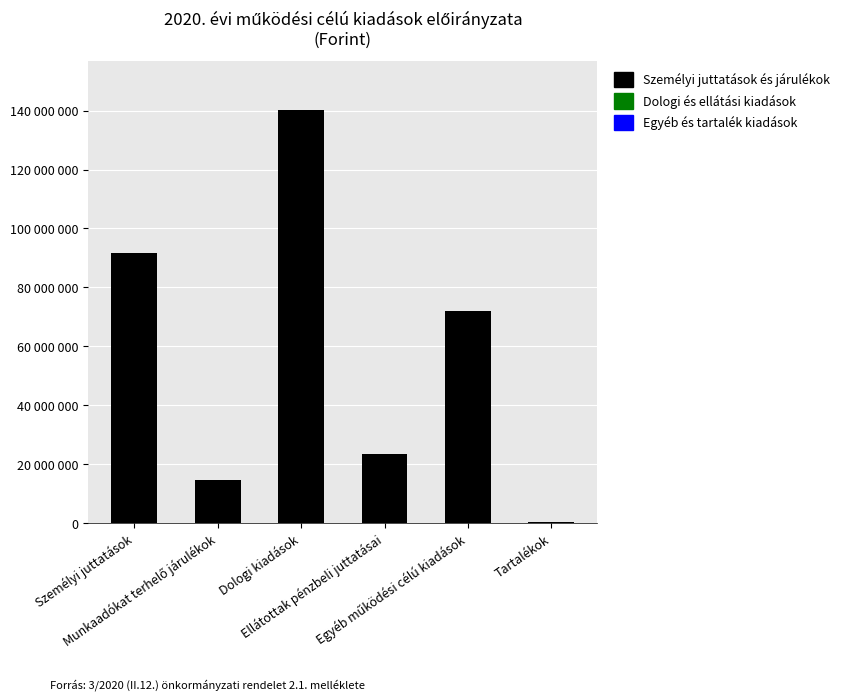

What position from the right is Munkaadókat terhelő járulékok?

5